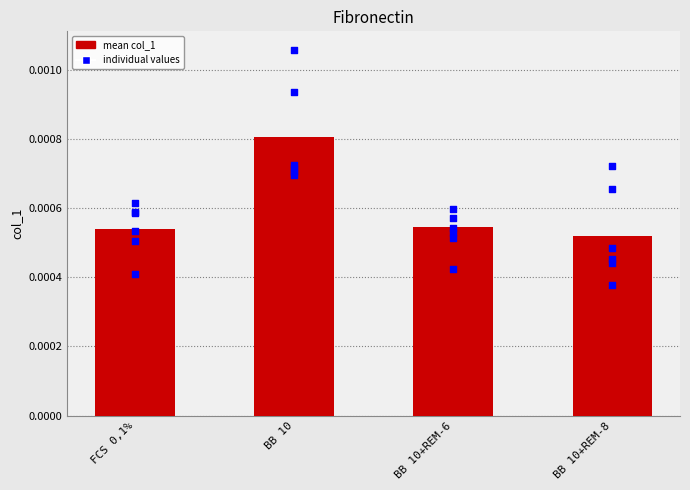

Which series contains the lowest Y value?

BB 10+REM-8